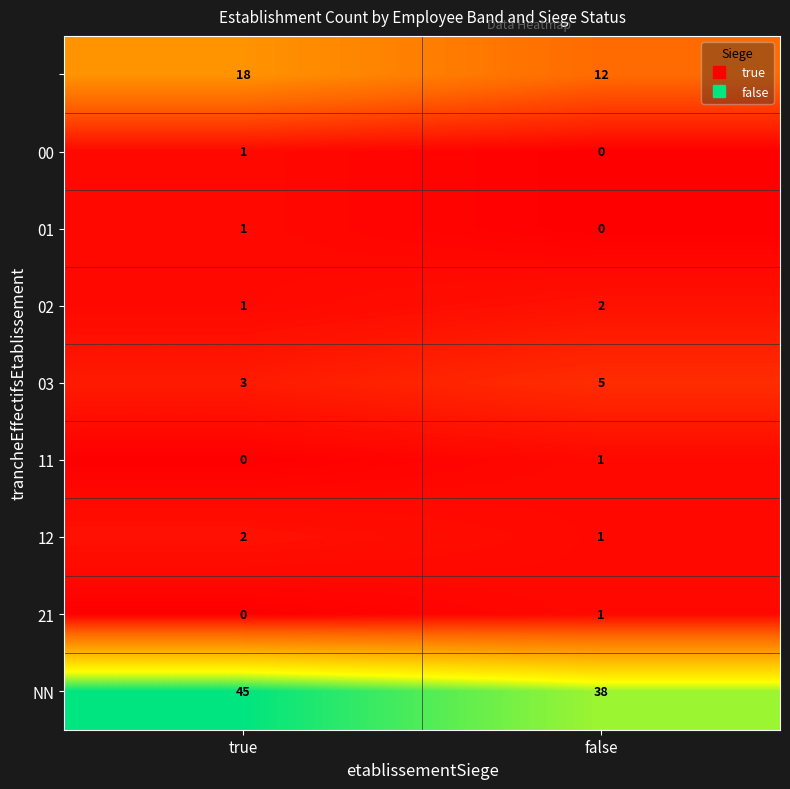

What is the difference between the highest and lowest values at false?

38